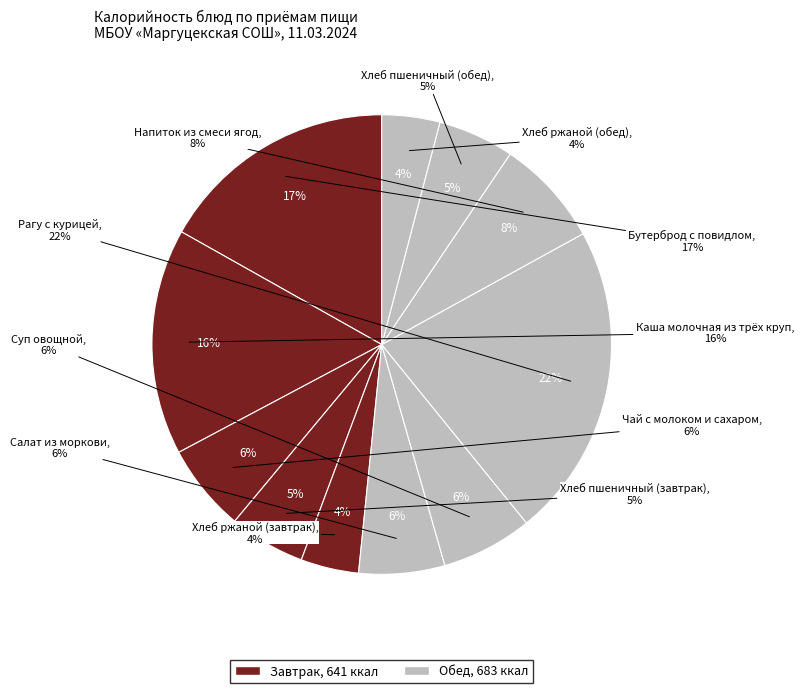

Is it true that Напиток из смеси ягод is 8% of the pie?

True